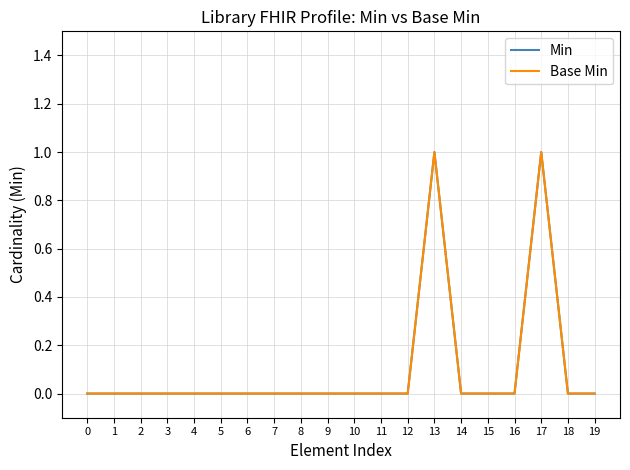

Which series has the widest spread of values?

Min